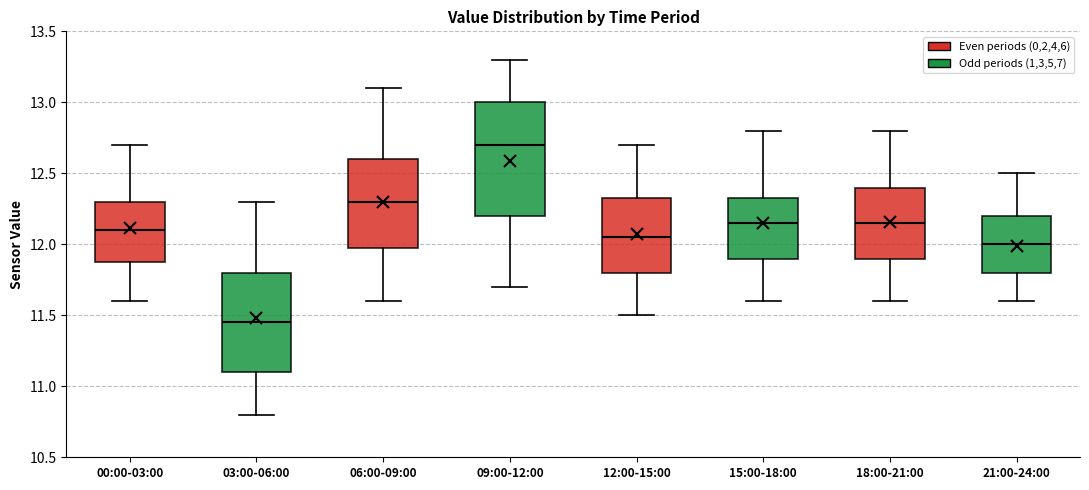

Reading left to right, transcribe this box plot: for each box, give where its median line is, the range the box spans, and where its two whiskers end, as read against the y-axis. The values are not printed on the chart, so give them approximately, as read against the axis.

00:00-03:00: median 12.10, box 11.90 to 12.30, whiskers 11.60 to 12.70
03:00-06:00: median 11.45, box 11.10 to 11.80, whiskers 10.80 to 12.30
06:00-09:00: median 12.30, box 12.00 to 12.60, whiskers 11.60 to 13.10
09:00-12:00: median 12.70, box 12.20 to 13.00, whiskers 11.70 to 13.30
12:00-15:00: median 12.05, box 11.80 to 12.35, whiskers 11.50 to 12.70
15:00-18:00: median 12.15, box 11.90 to 12.35, whiskers 11.60 to 12.80
18:00-21:00: median 12.15, box 11.90 to 12.40, whiskers 11.60 to 12.80
21:00-24:00: median 12.00, box 11.80 to 12.20, whiskers 11.60 to 12.50